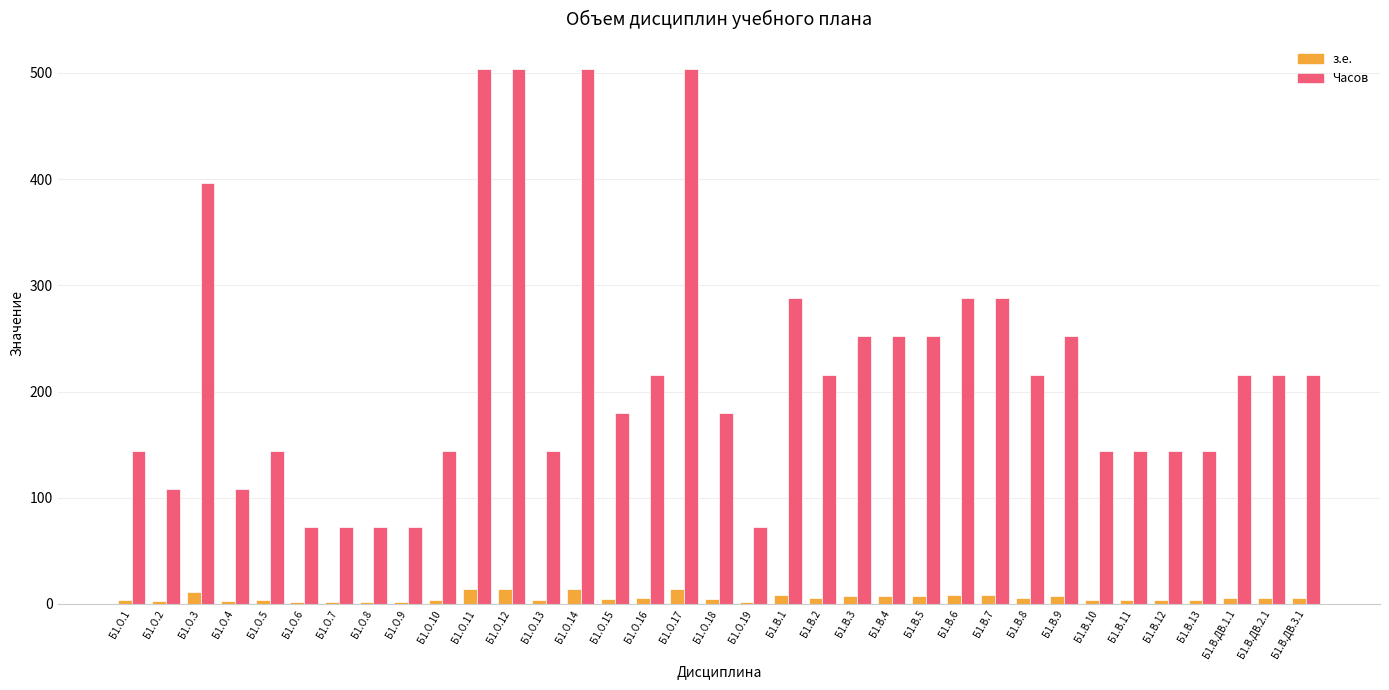

What is the spread (max minus min) of values at Б1.О.3?

385